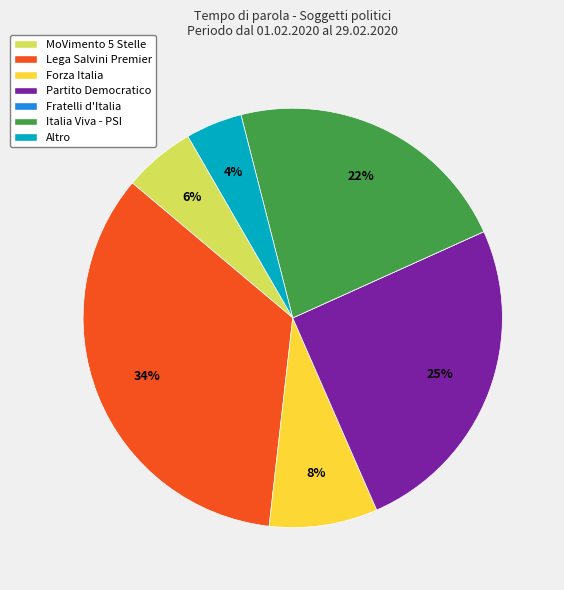

To the nearest percent, what percentage of the pie is Forza Italia?

8%